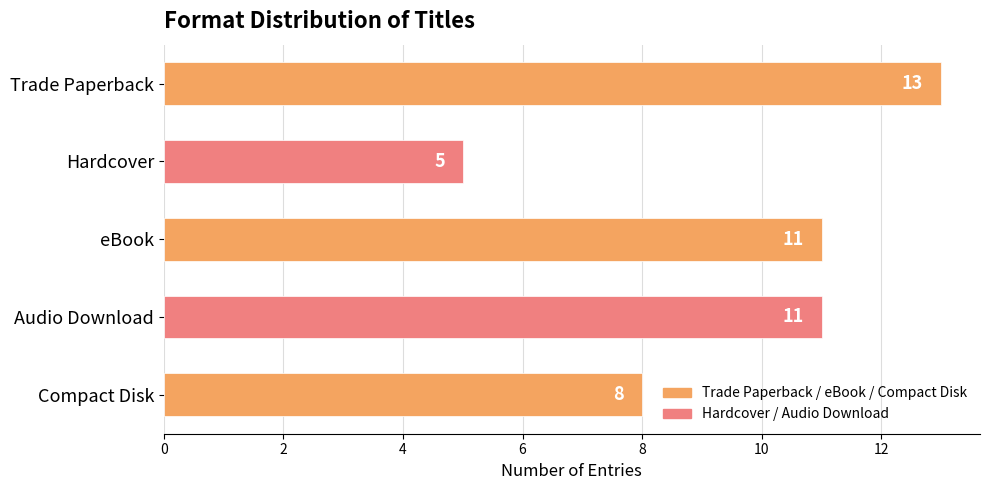

Is it true that the value at Audio Download is 11?

True